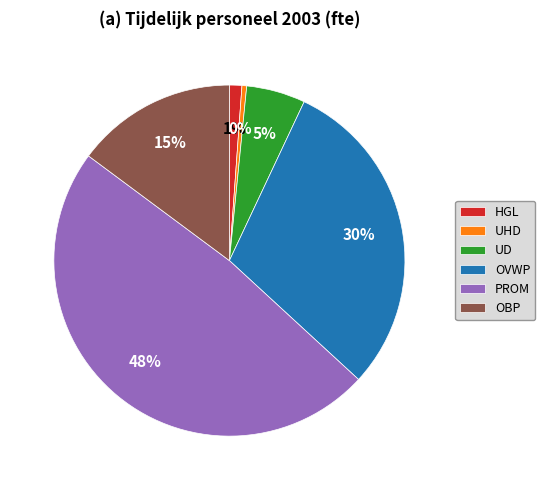

How many segments does this pie chart have?

6